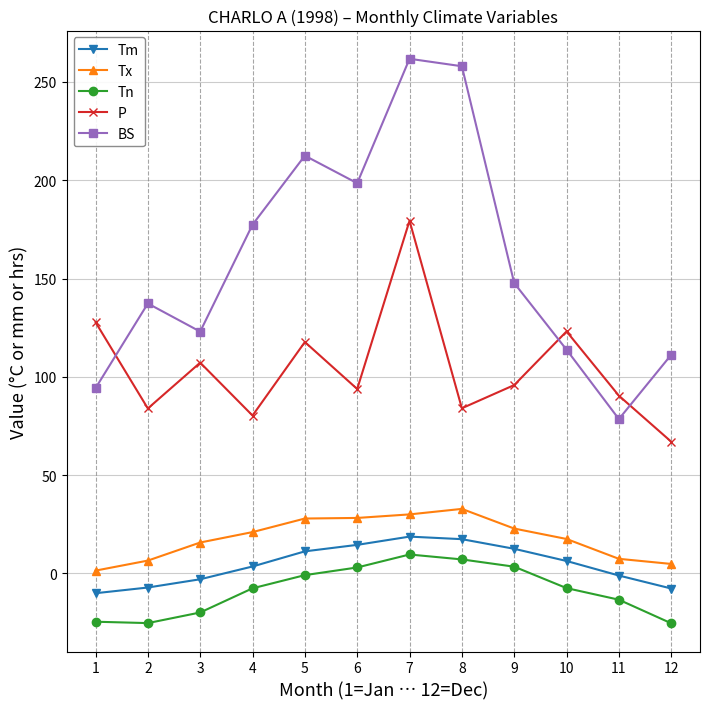

What is the value of the P point at the 12th from the left?

67.0